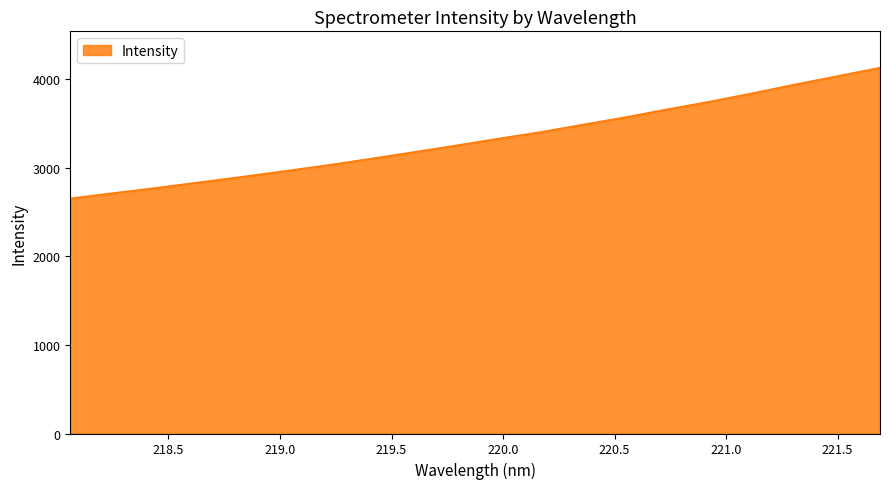

What is the maximum value shown in the chart?

4125.7